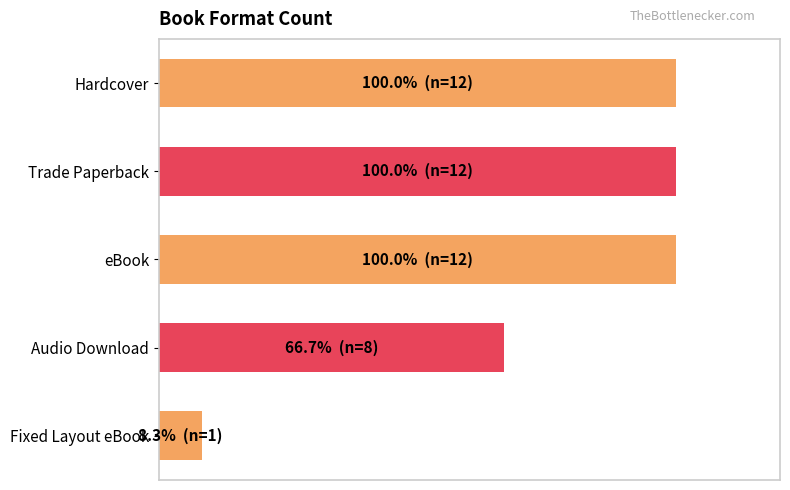

Does the chart contain any negative values?

No